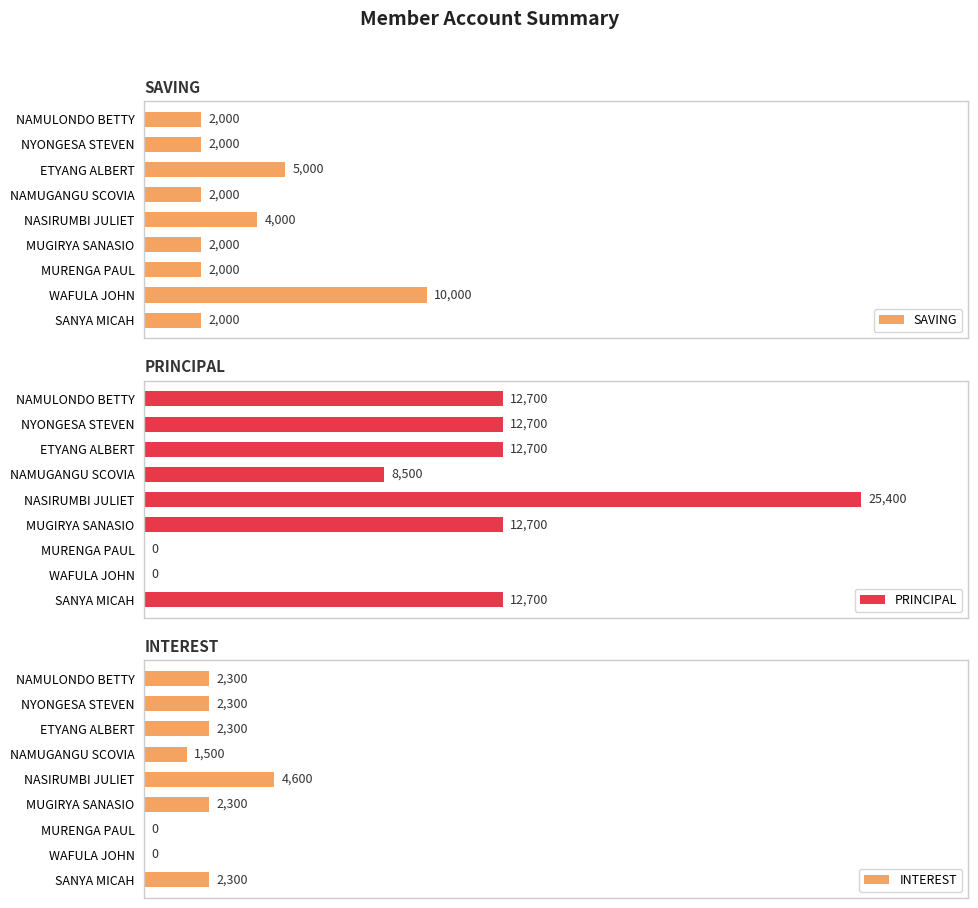

What is the highest value of the INTEREST series?

4600